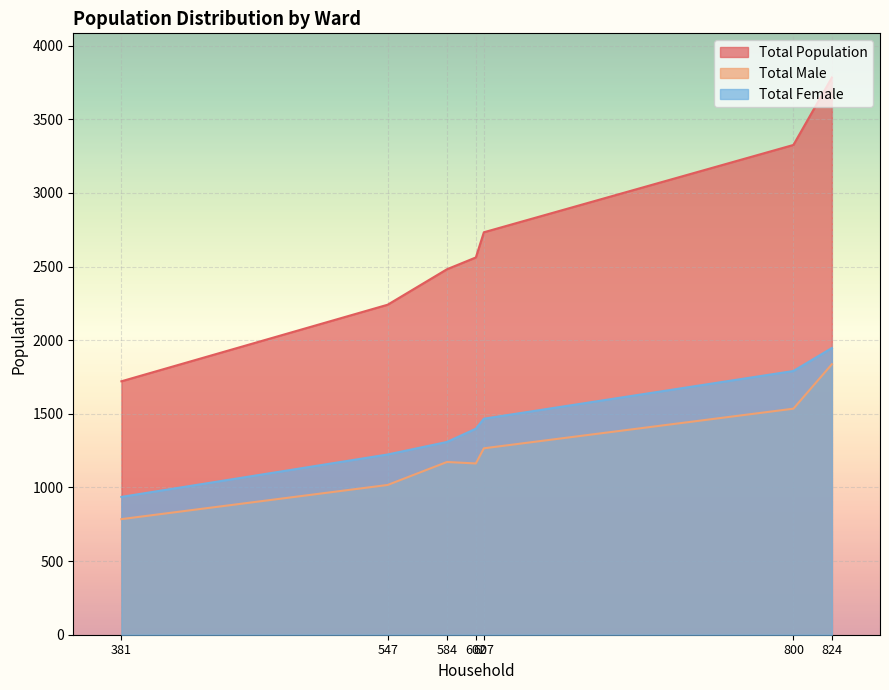

Does the chart display data point markers on the line(s)?

No